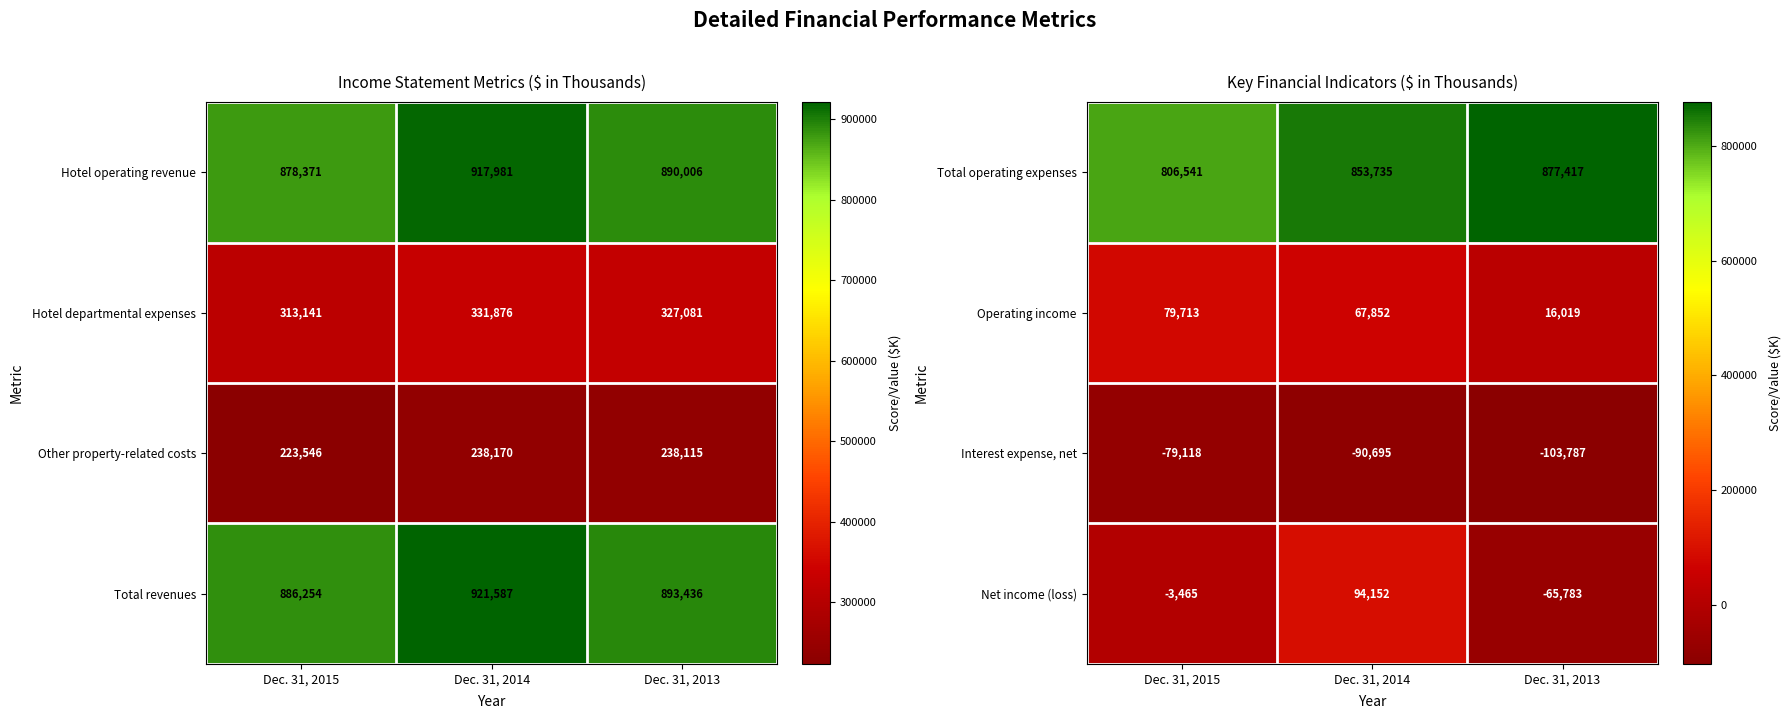

Which has a higher value, Dec. 31, 2014 or Dec. 31, 2015?

Dec. 31, 2014